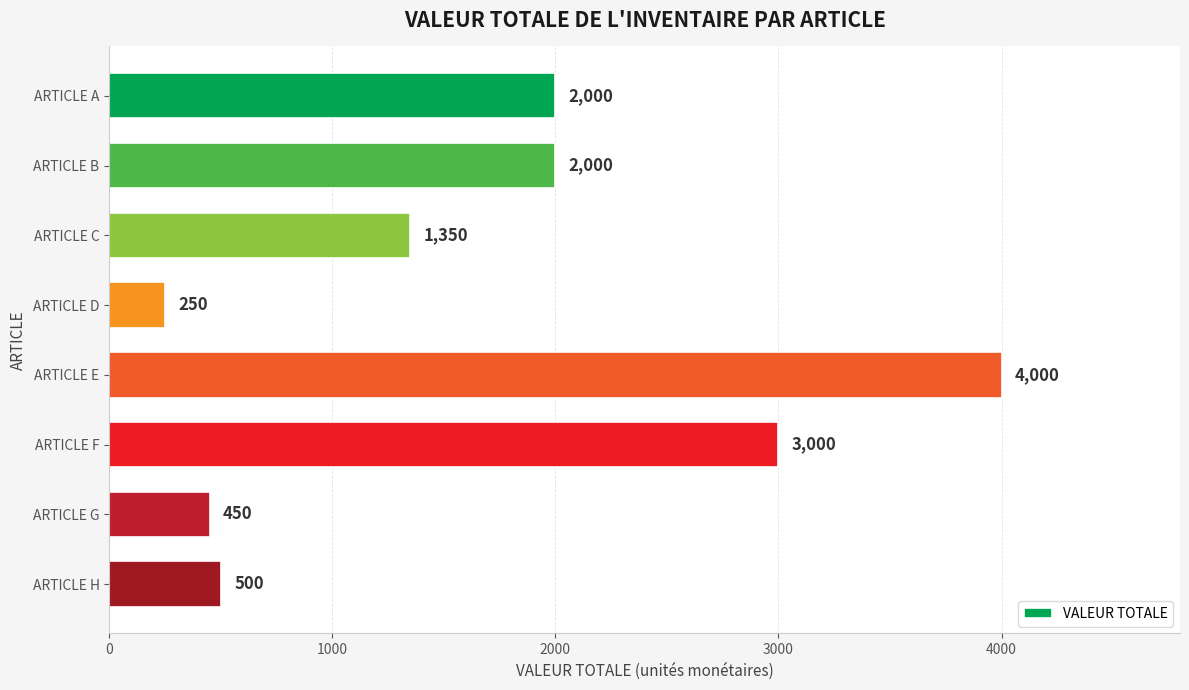

Reading top to bottom, what are all the values shown in this chart?

2000	2000	1350	250	4000	3000	450	500